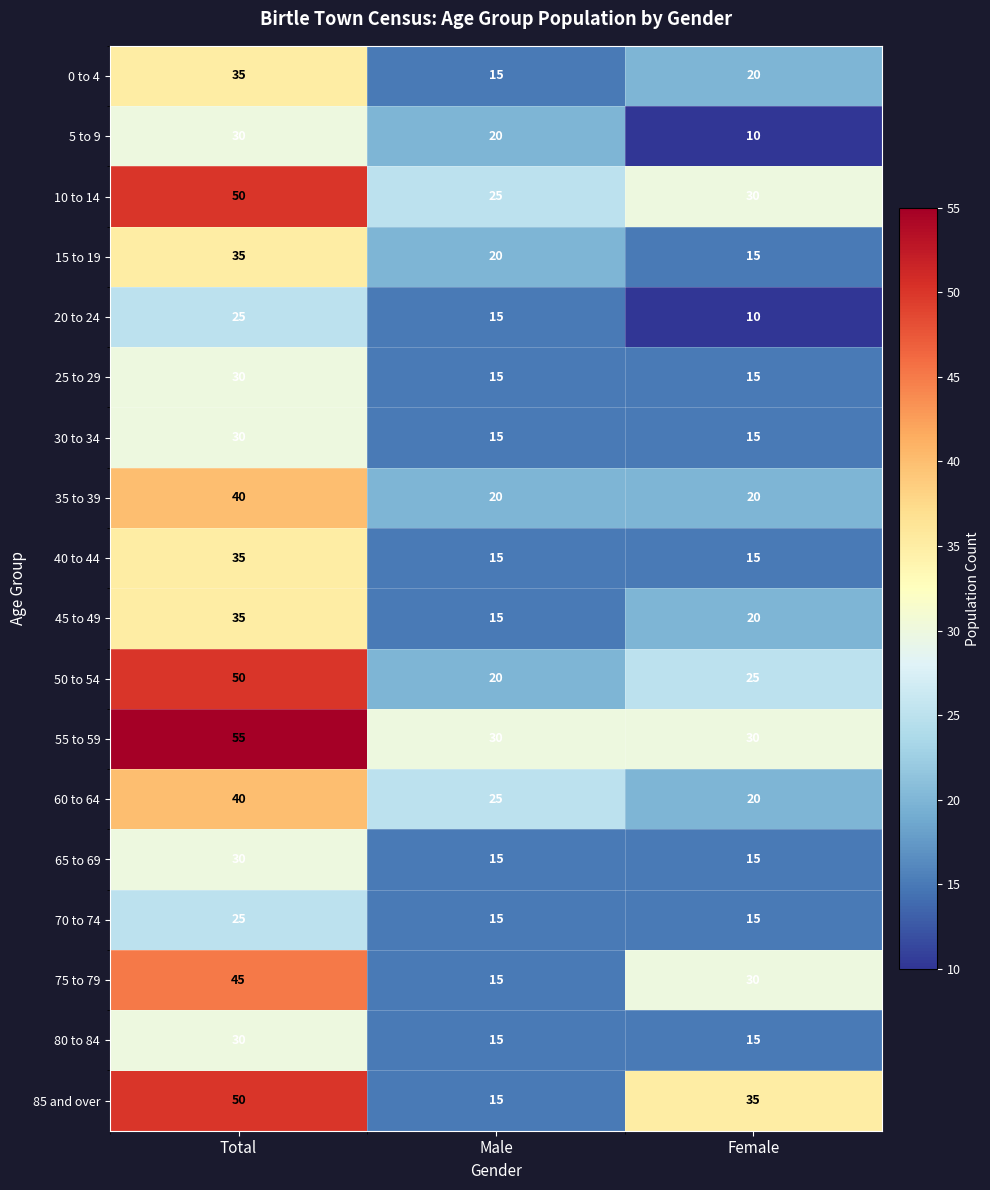

What is the sum of all 35 to 39 values?

80